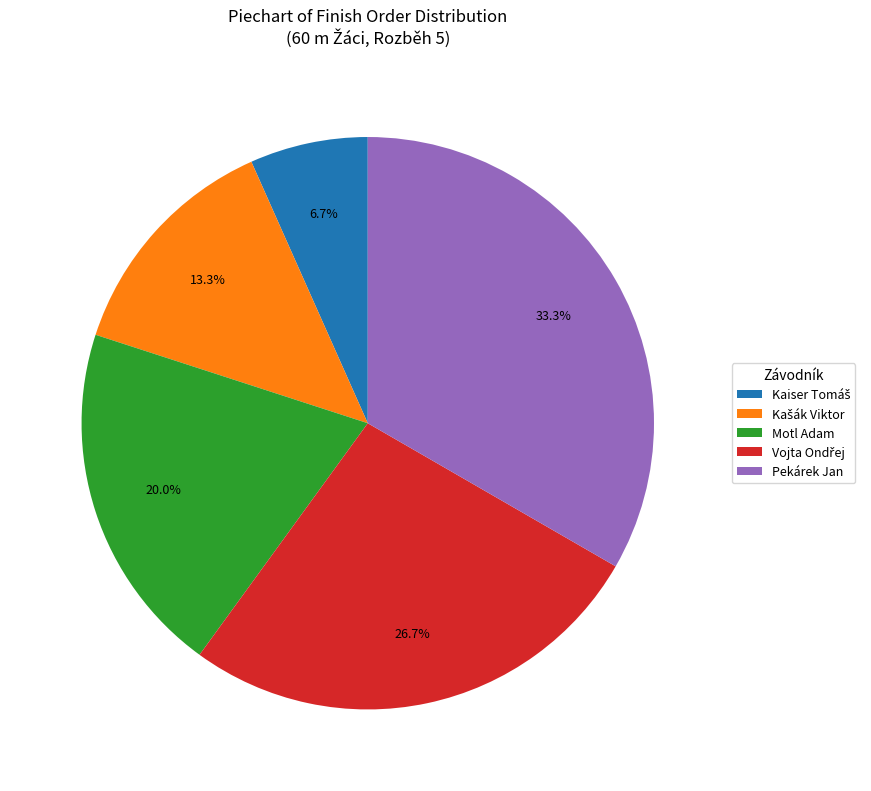

How many slices are in this pie chart?

5